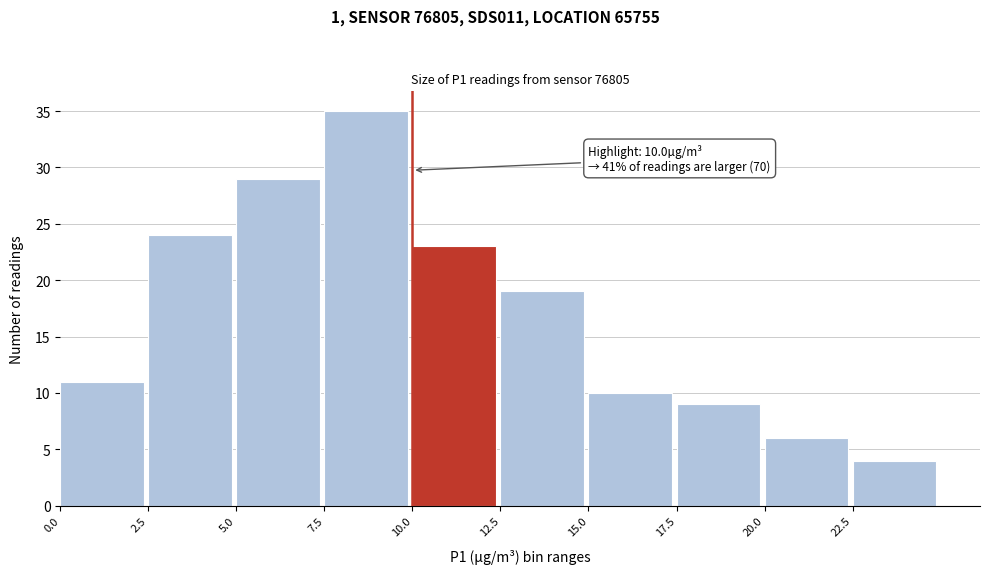

Which range on the x-axis has the tallest bar?

7.5 to 10.0